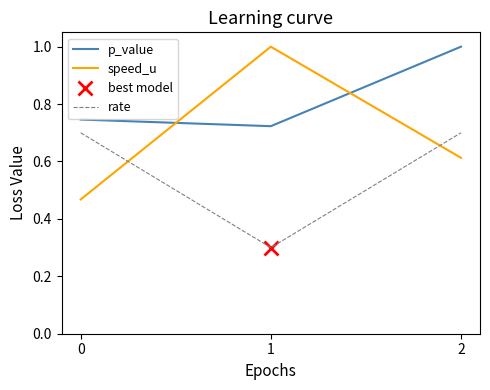

List the labels in order of speed_u value, largest first.

1, 2, 0